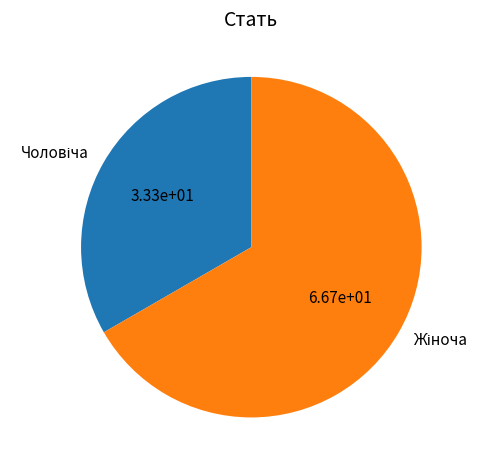

Is there any slice that represents more than half of the pie?

Yes